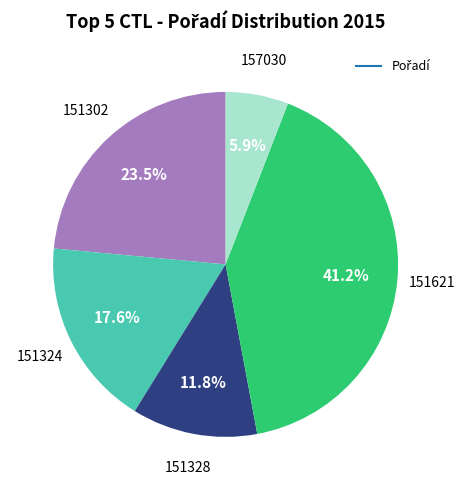

How many slices are in this pie chart?

5